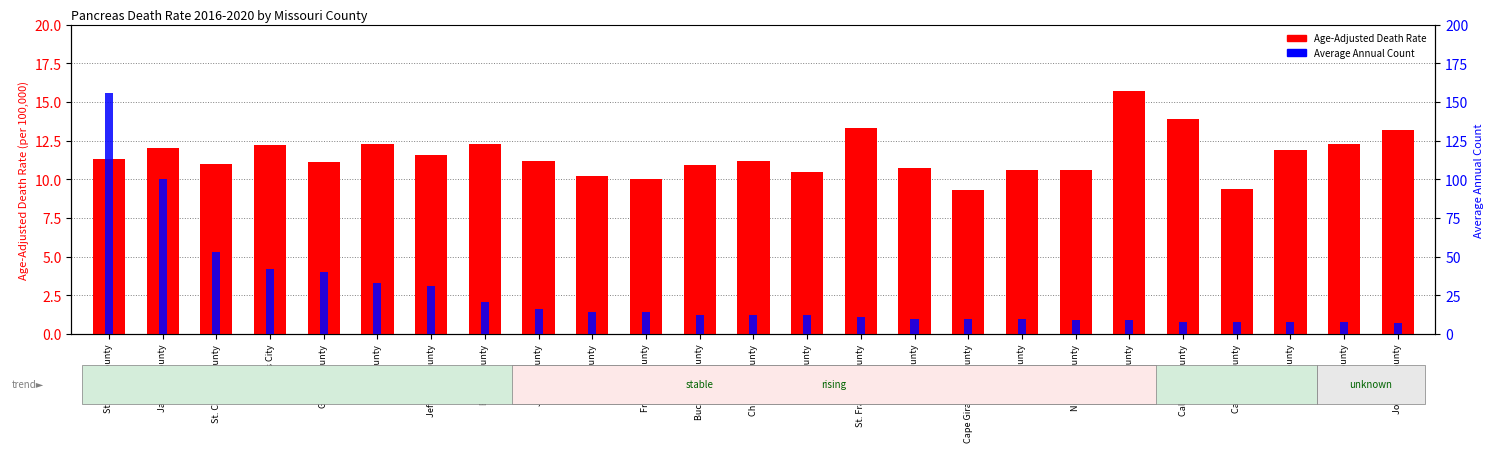

What is the difference between the highest and lowest values at Christian County?

0.8